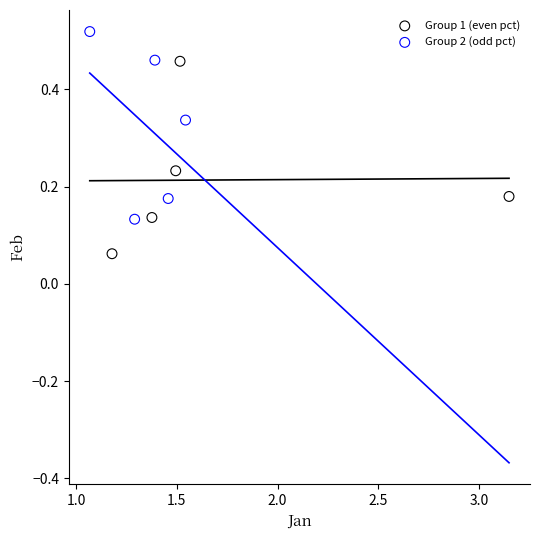

Which series reaches the maximum Y coordinate?

Group 2 (odd pct)